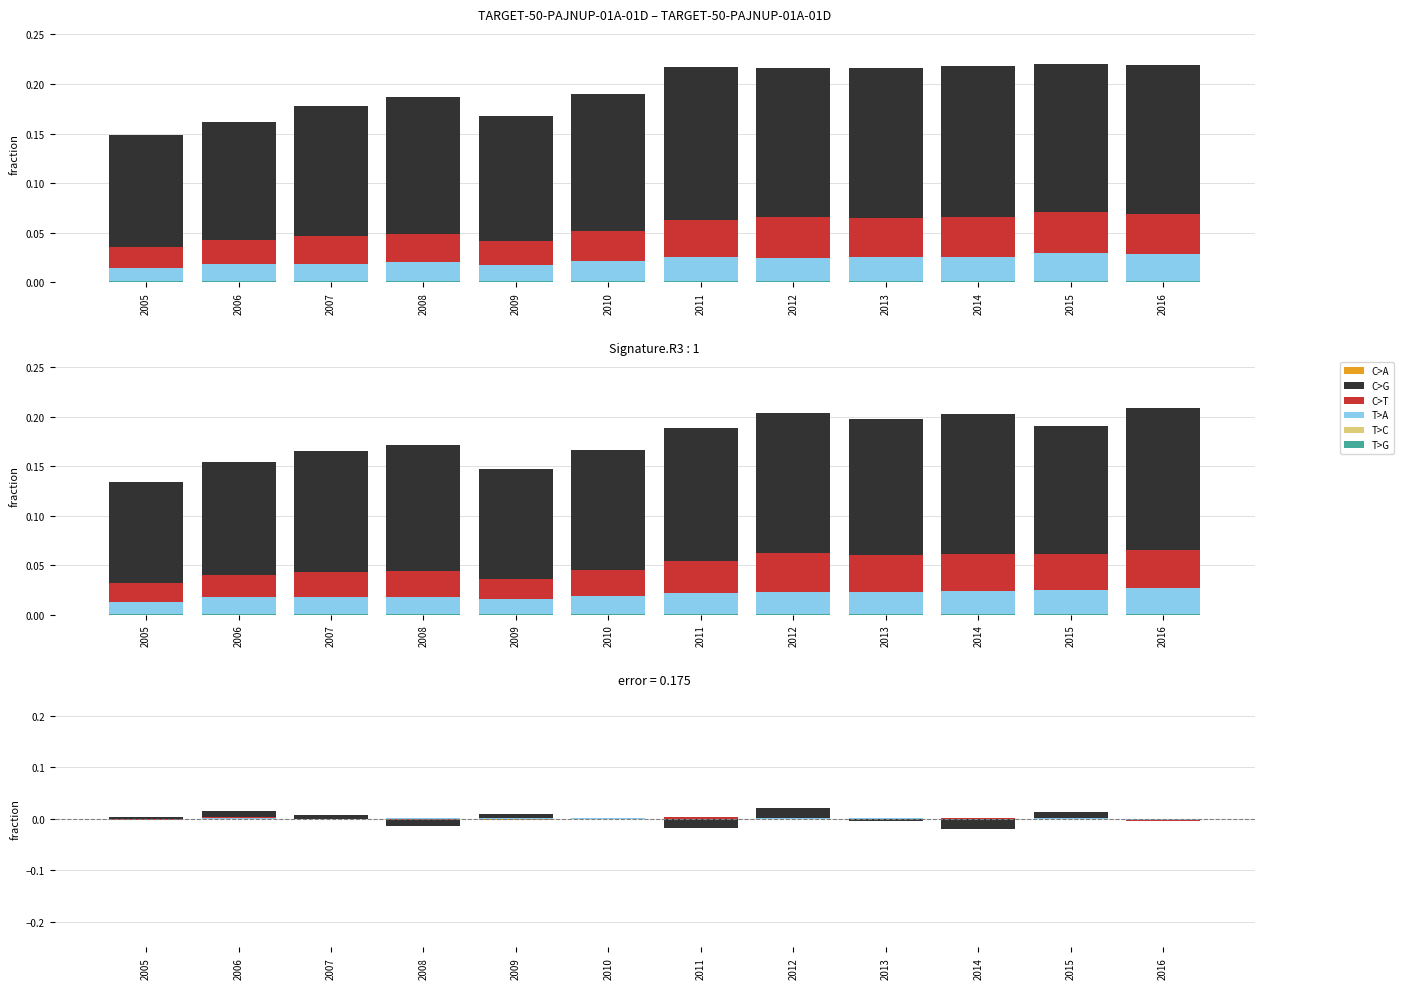

What are all the series names shown in the legend?

C>A, C>G, C>T, T>A, T>C, T>G